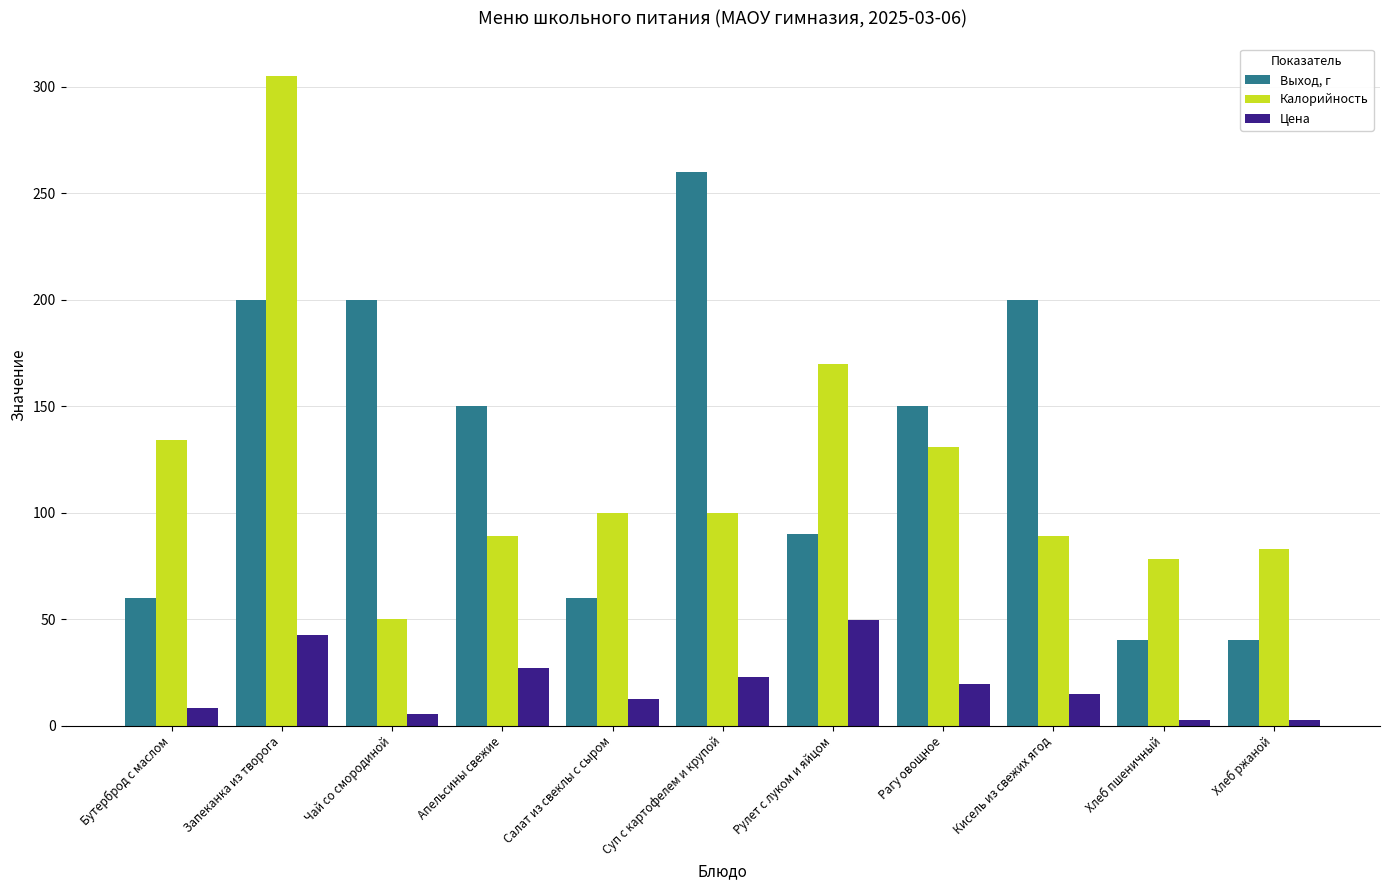

Which series changed the most between Бутерброд с маслом and Чай со смородиной?

Выход, г